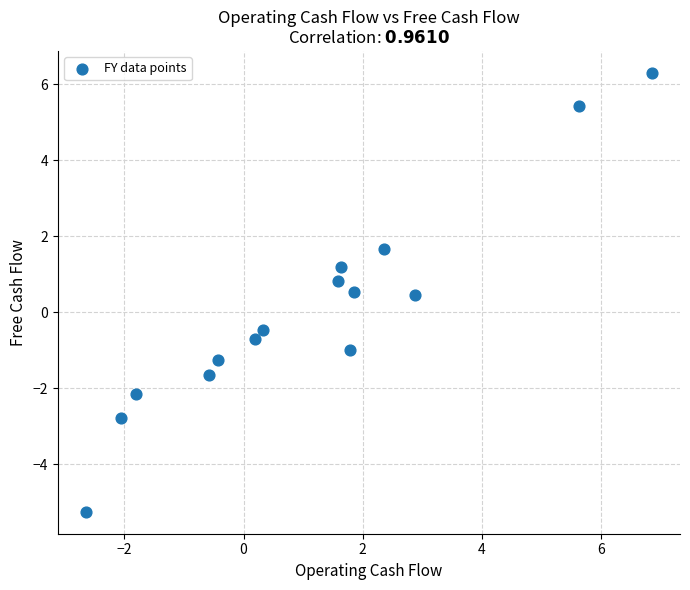

What is the range of Y values (max minus min)?

11.6